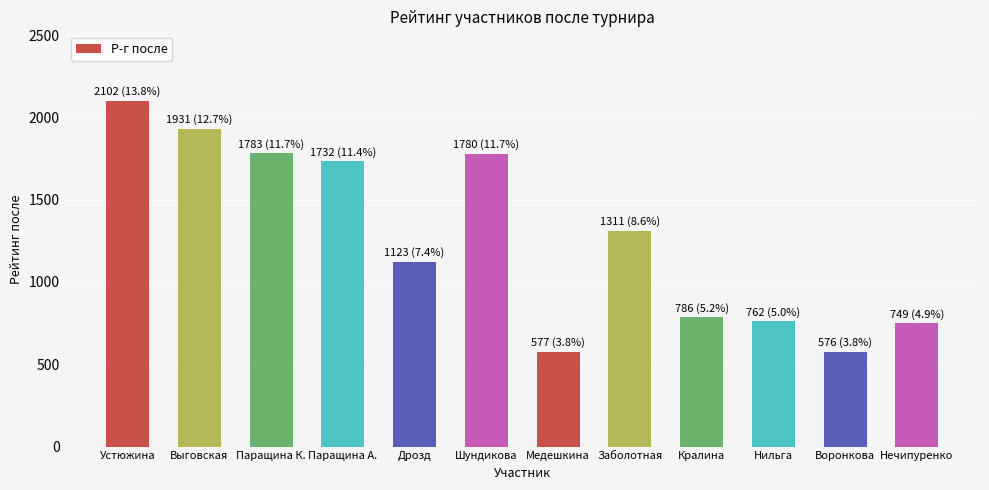

What is the difference between the second highest and second lowest values?

1354